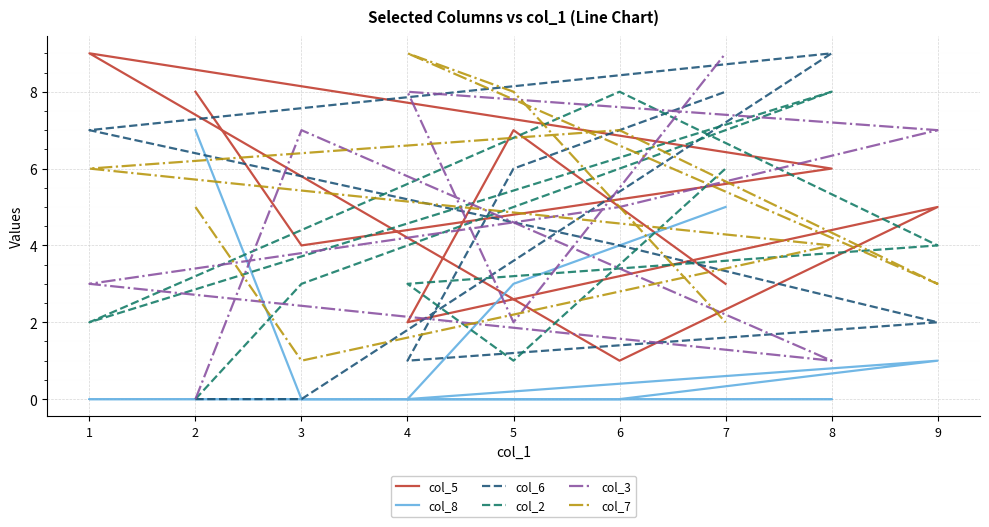

At 8, list the series in order from largest to smallest.

col_6, col_2, col_5, col_7, col_3, col_8